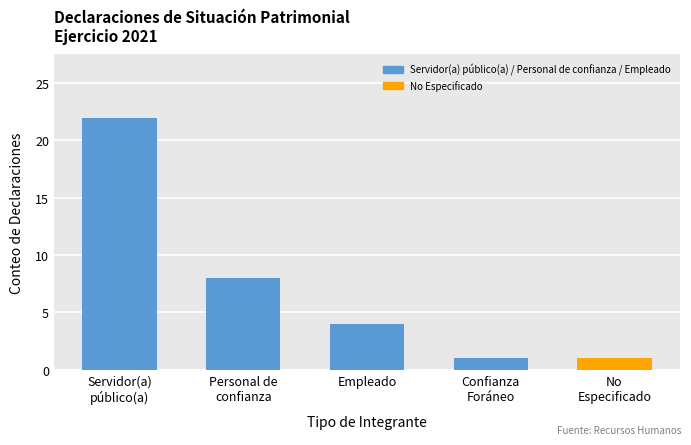

Reading left to right, what are all the values shown in this chart?

22	8	4	1	1